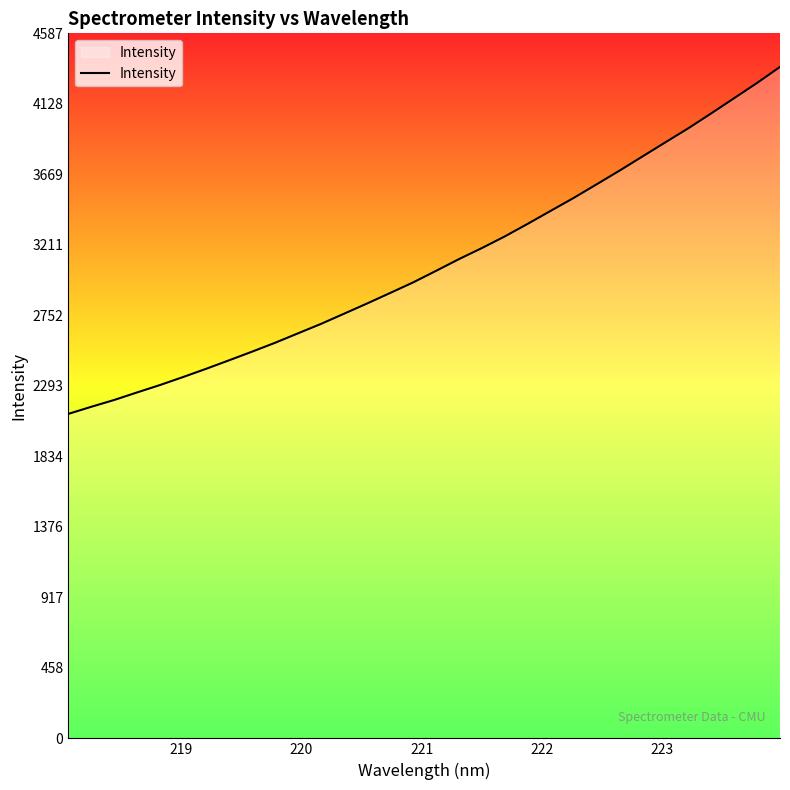

What is the difference between the maximum and minimum values?

2257.7